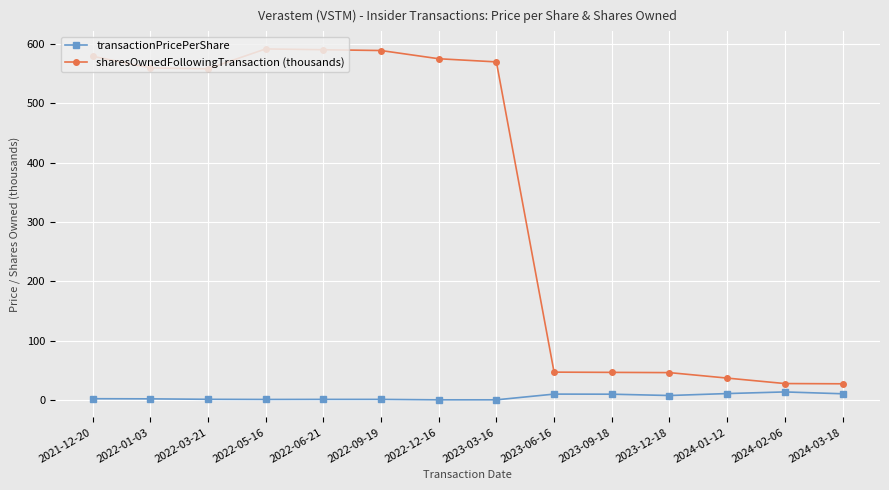

What is the sum of the sharesOwnedFollowingTransaction (thousands) values at 2024-02-06 and 2022-01-03?

587.1